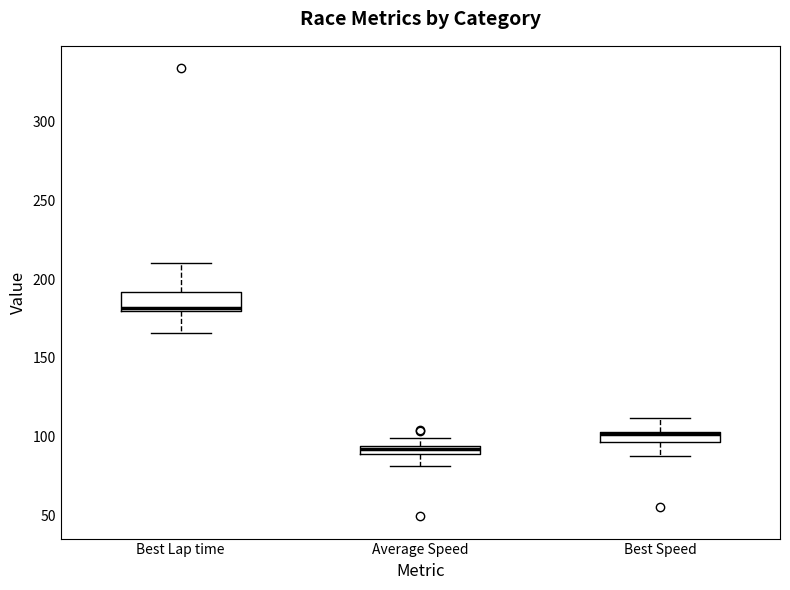

Where does the lower whisker of the box for Best Lap time end on the y-axis? The values are not printed on the chart, so give them approximately, as read against the axis.

165